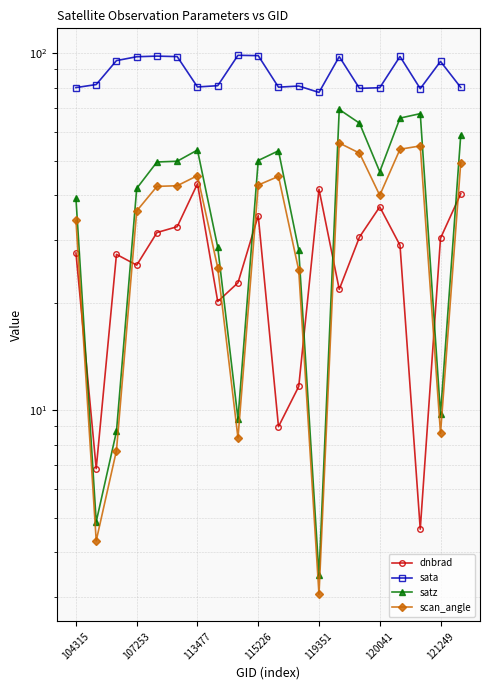

What is the label of the 9th point from the left?

8